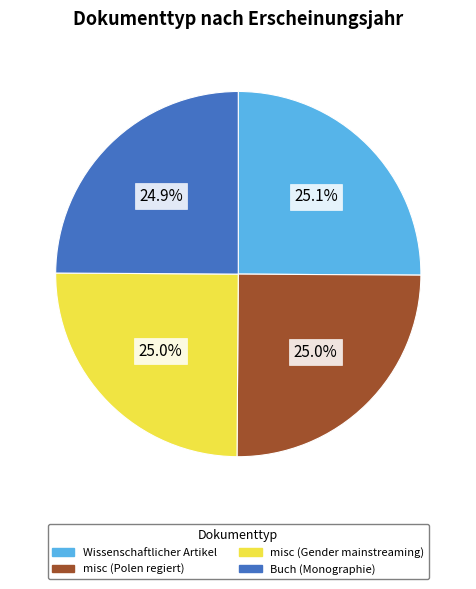

The misc (Gender mainstreaming) slice represents 25% of the pie. True or false?

True